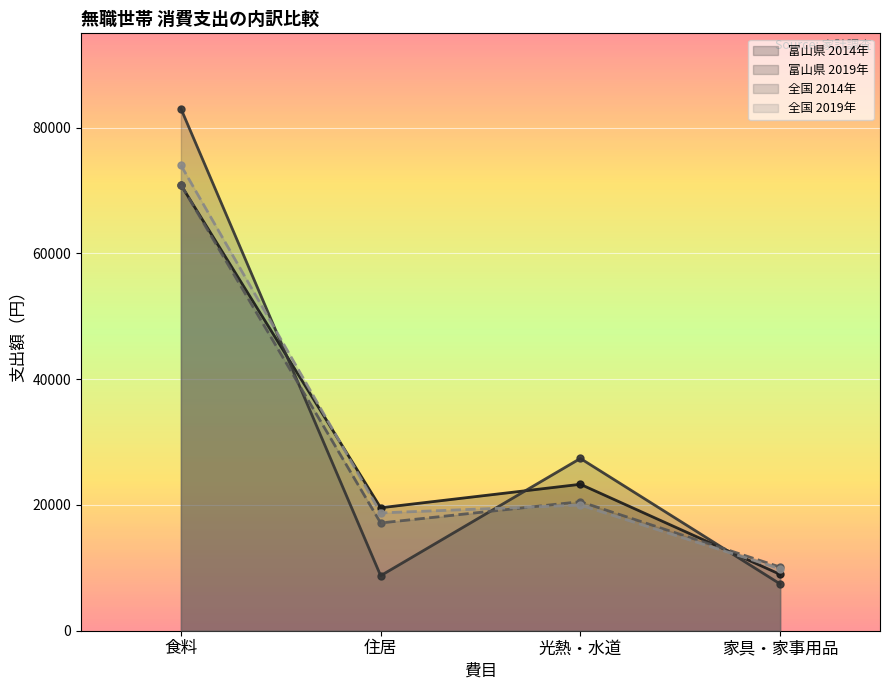

Between which two adjacent categories do 全国 2014年 and 富山県 2019年 first intersect?

食料 and 住居